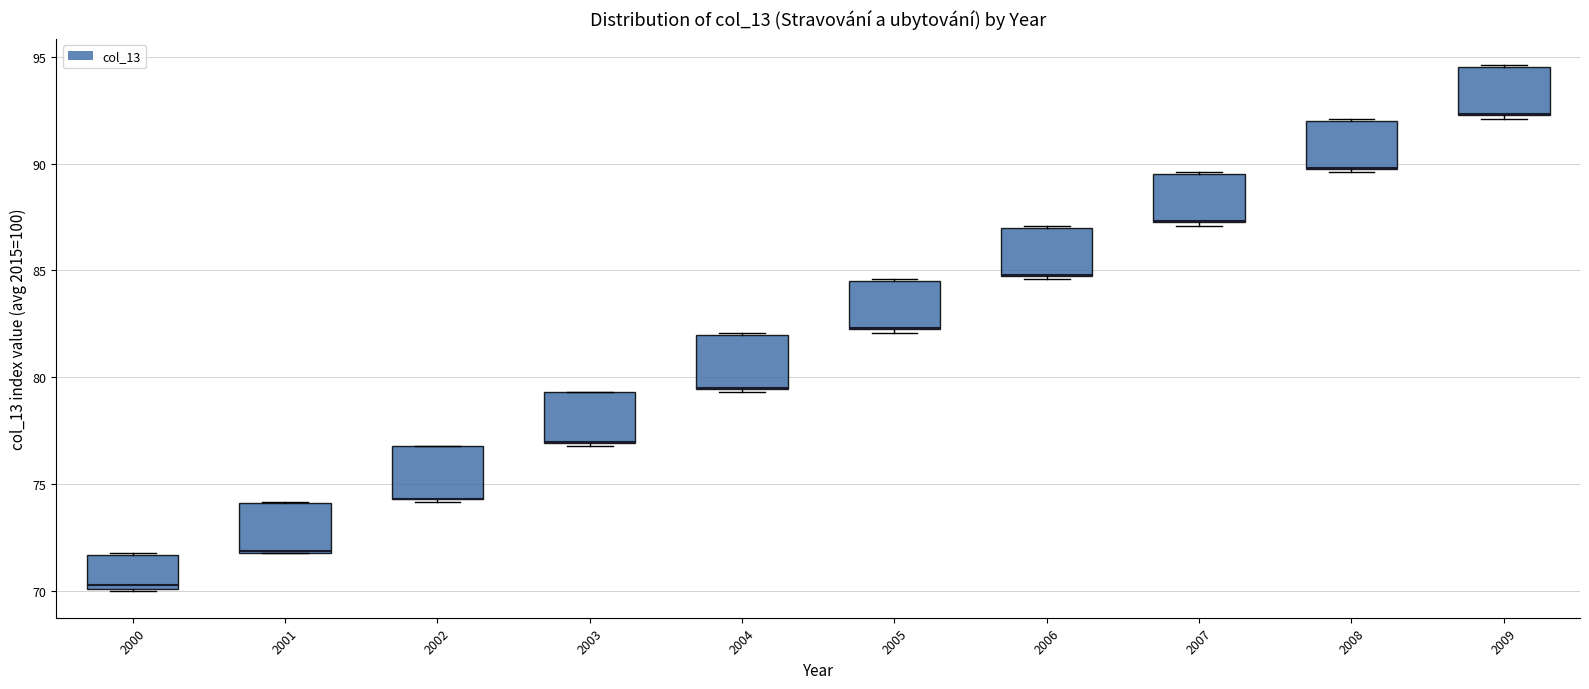

Reading left to right, read every box against the y-axis: the position of its median line, the range the box covers, and the ends of its whiskers. The values are not printed on the chart, so give them approximately, as read against the axis.

2000: median 70.5, box 70.0 to 71.5, whiskers 70.0 to 72.0
2001: median 72.0 (drawn on the box's lower edge), box 72.0 to 74.0, whiskers 72.0 to 74.0
2002: median 74.5 (drawn on the box's lower edge), box 74.5 to 77.0, whiskers 74.0 to 77.0
2003: median 77.0 (drawn on the box's lower edge), box 77.0 to 79.5, whiskers 77.0 (just below the box's lower edge) to 79.5
2004: median 79.5 (drawn on the box's lower edge), box 79.5 to 82.0, whiskers 79.5 (just below the box's lower edge) to 82.0
2005: median 82.5 (drawn on the box's lower edge), box 82.5 to 84.5, whiskers 82.0 to 84.5
2006: median 85.0 (drawn on the box's lower edge), box 85.0 to 87.0, whiskers 84.5 to 87.0
2007: median 87.5 (drawn on the box's lower edge), box 87.5 to 89.5, whiskers 87.0 to 89.5
2008: median 90.0 (drawn on the box's lower edge), box 90.0 to 92.0, whiskers 89.5 to 92.0
2009: median 92.5 (drawn on the box's lower edge), box 92.5 to 94.5, whiskers 92.0 to 94.5